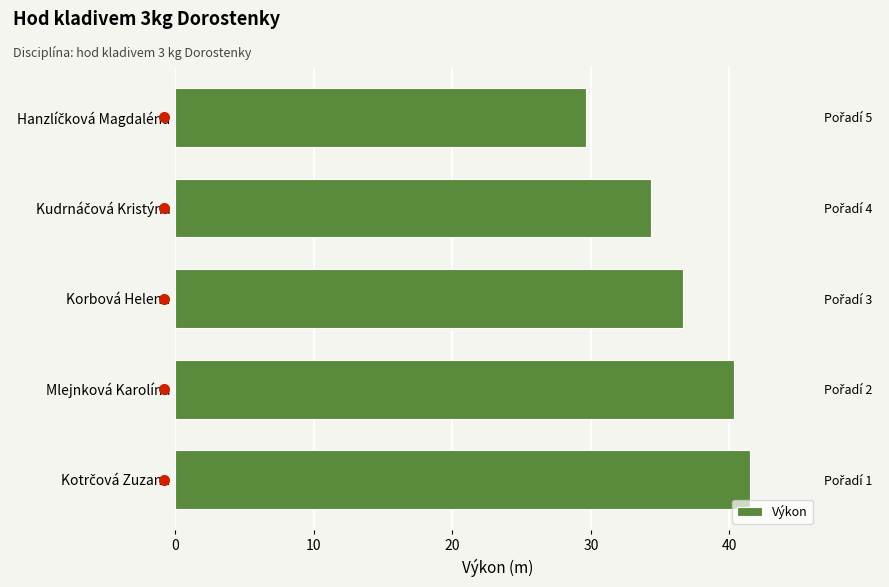

Are the bars grouped side by side (vs. stacked)?

No